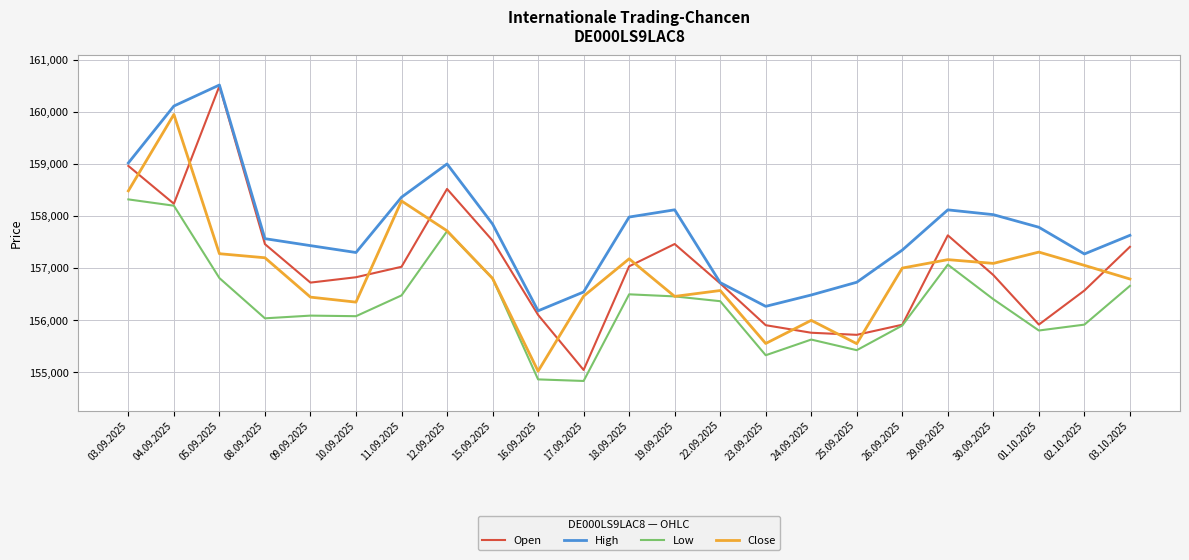

How many lines are shown in the chart?

4